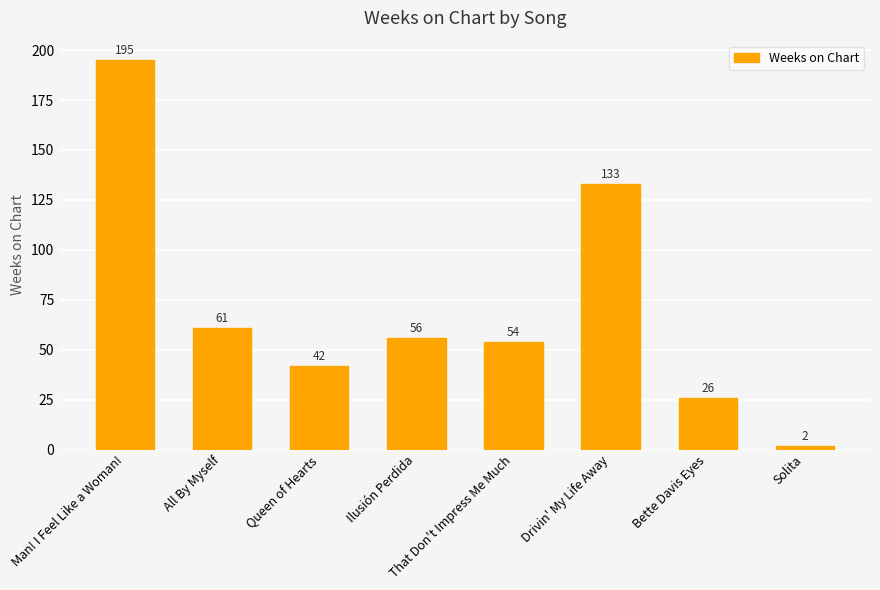

Read the value at All By Myself, to the nearest 5.

60